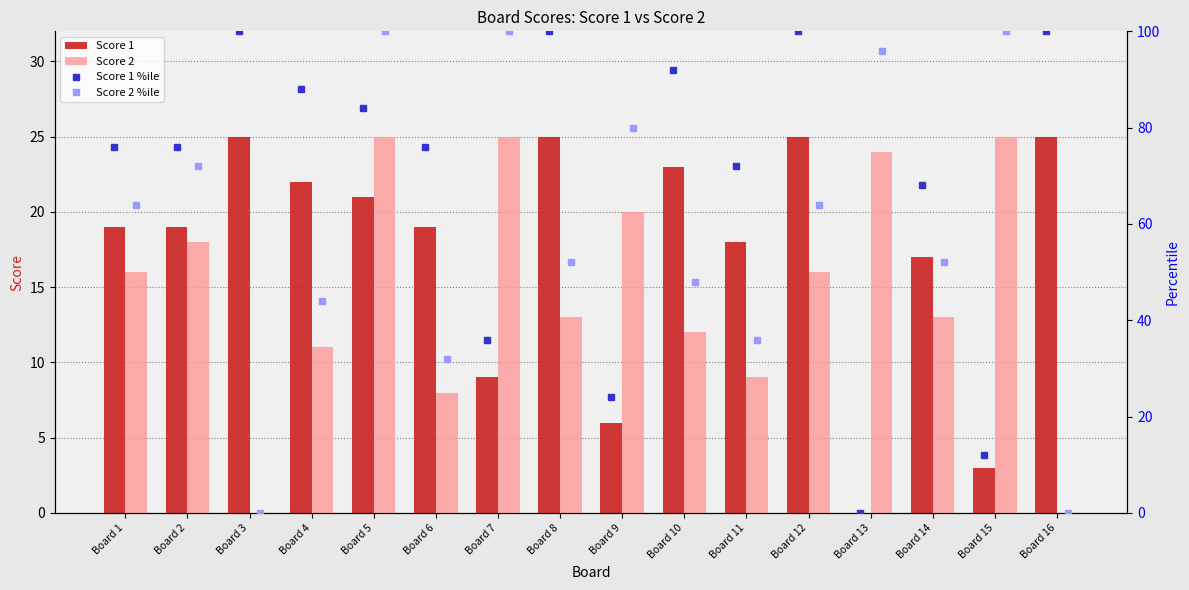

Does the chart contain stacked bars?

No